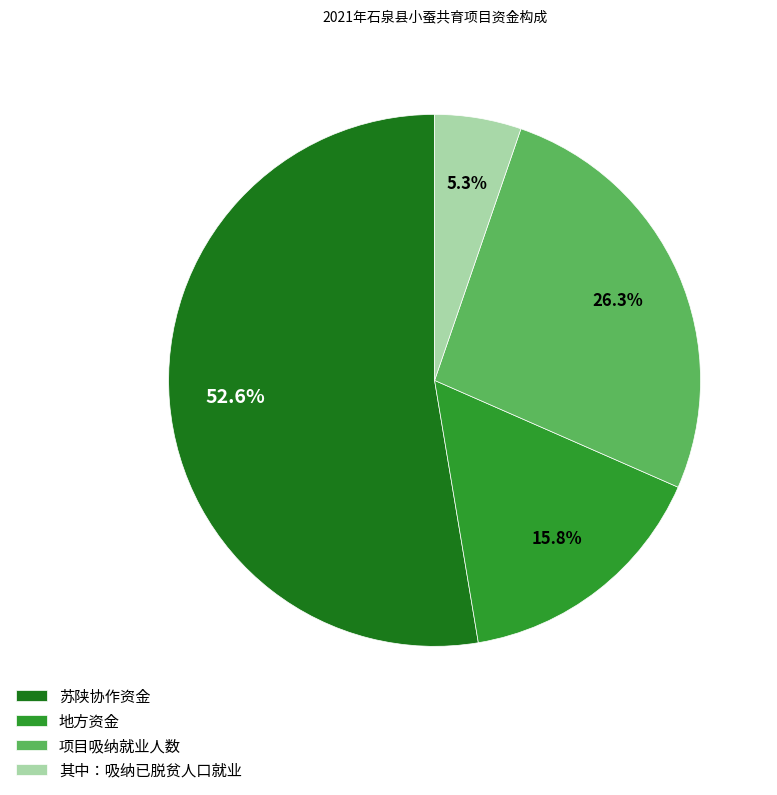

Approximately how many times larger is the value at 其中：吸纳已脱贫人口就业 compared to 地方资金?

0.3